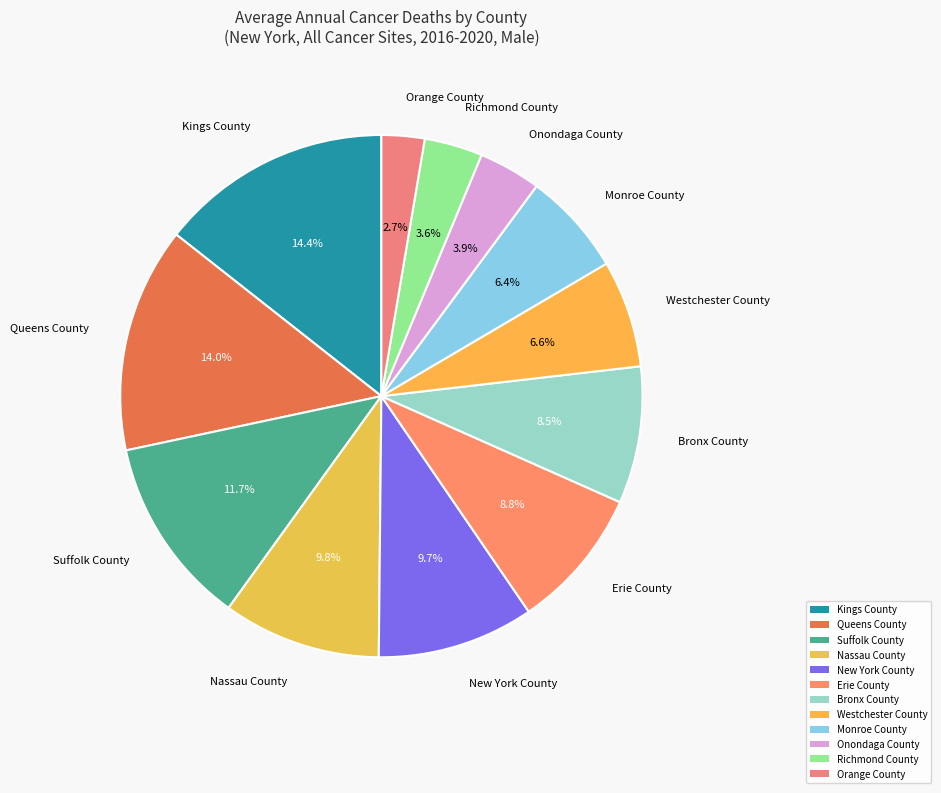

Does Kings County account for over 50% of the chart?

No